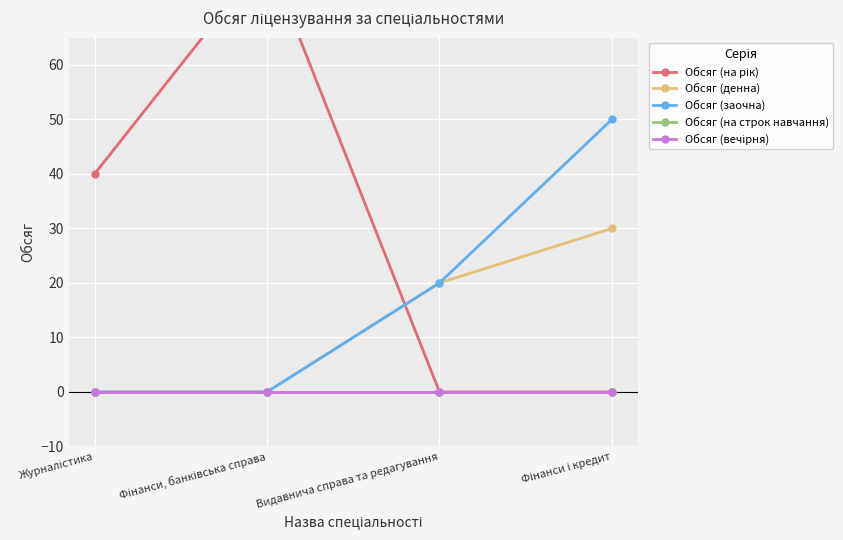

At which category is the sum across all series the highest?

Фінанси, банківська справа